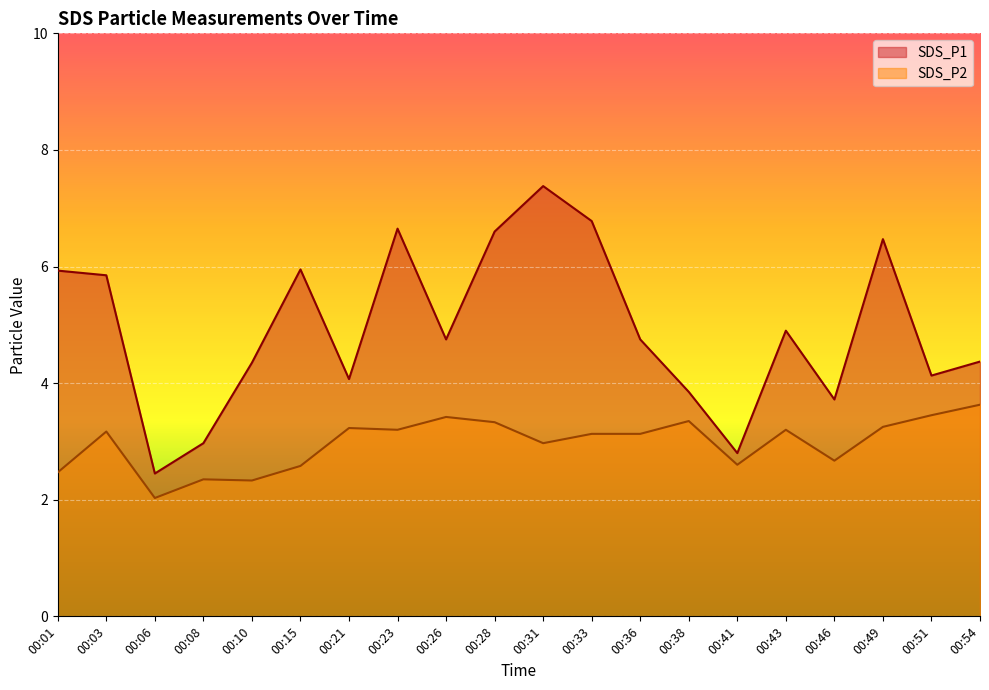

How many lines are shown in the chart?

2